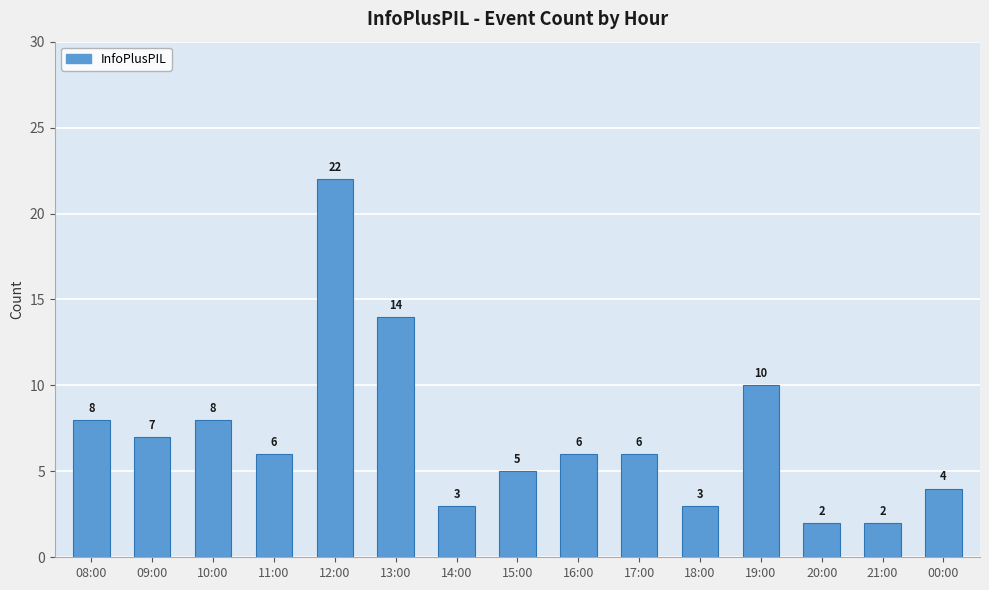

What is the difference between the values at 20:00 and 15:00?

3